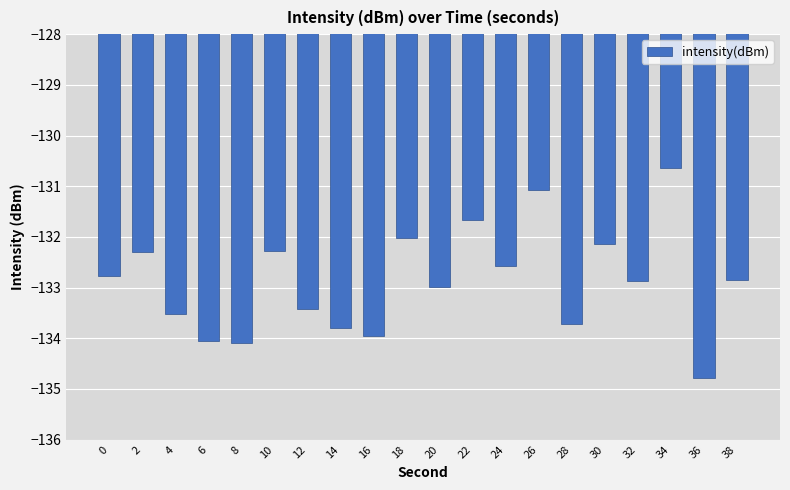

Is it true that the value at 36 is -134.8?

True